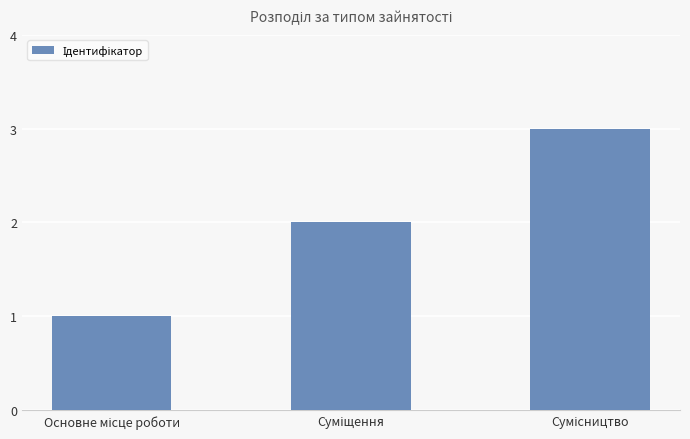

What is the greatest value displayed?

3